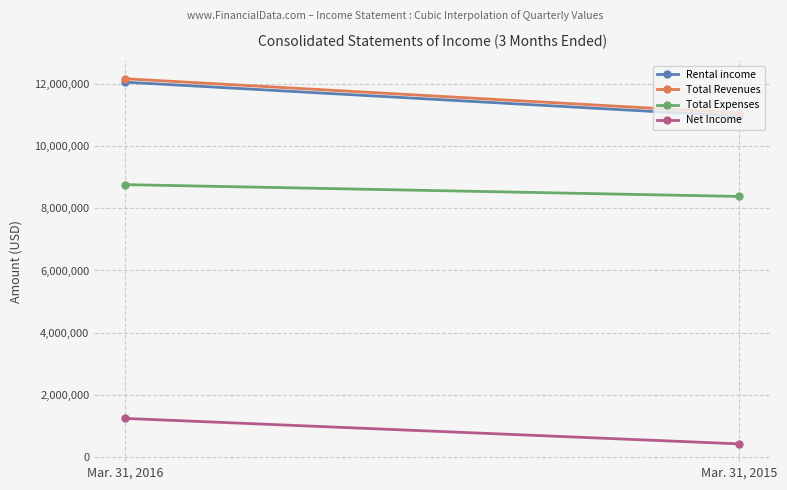

What is the average value of the Total Expenses series?

8578153